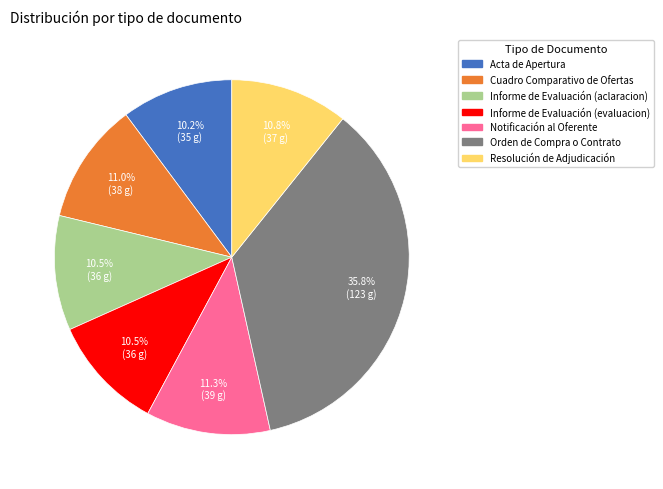

Does any single category account for the majority?

No